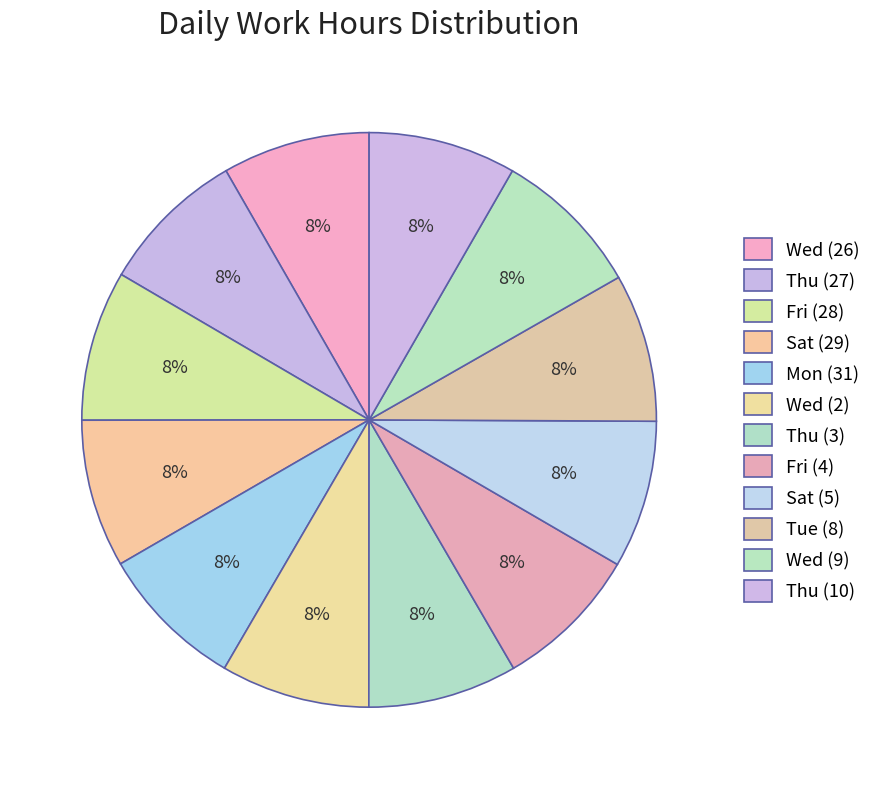

How many slices are in this pie chart?

12